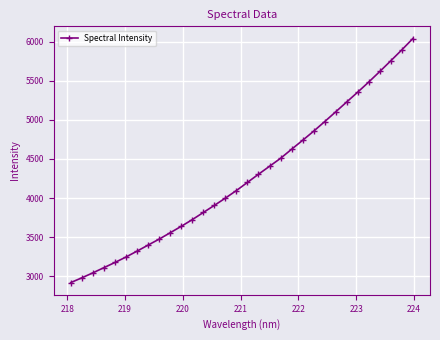

What is the value of the 26th point from the left?

5228.2